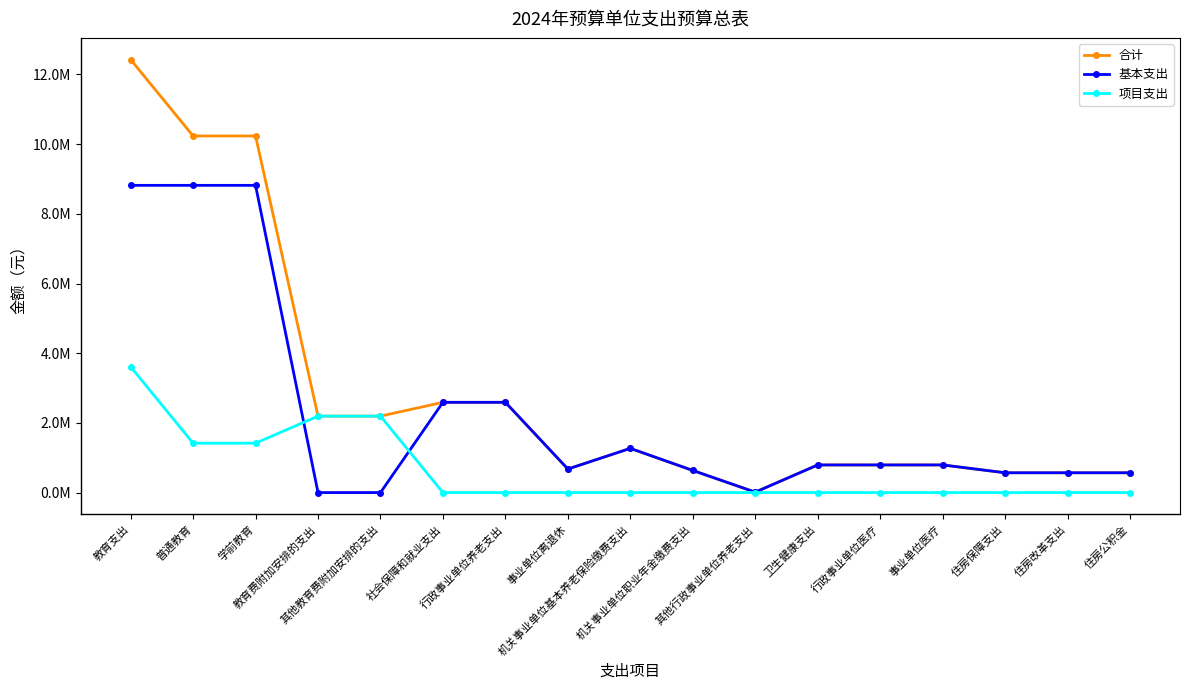

Is this an area chart (filled region under the line)?

No